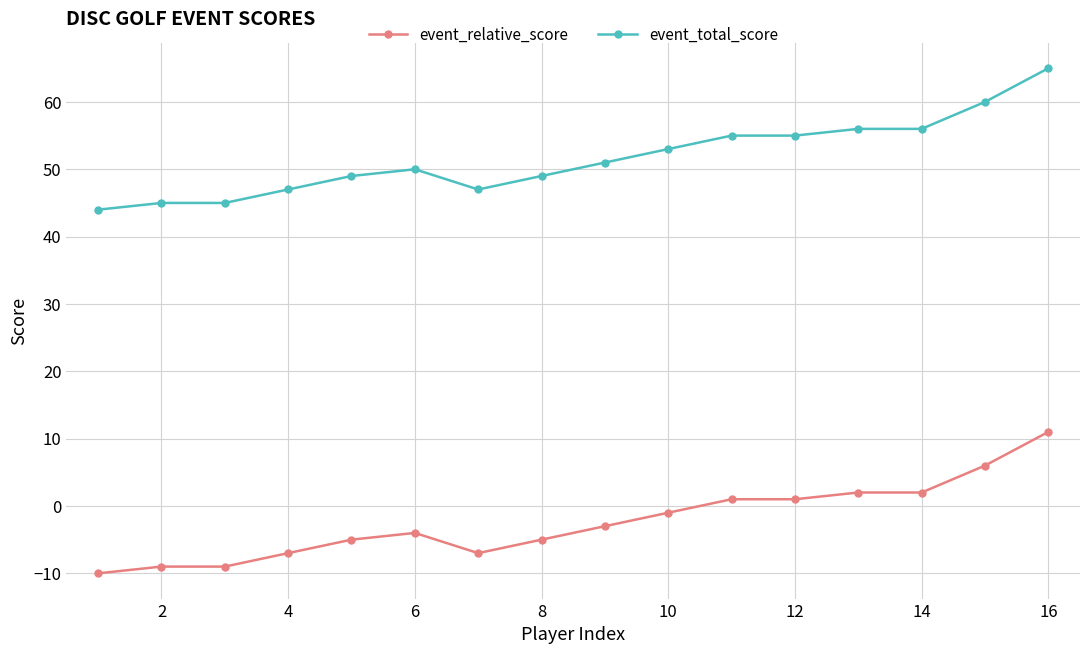

True or false: event_total_score and event_relative_score cross at least once.

False